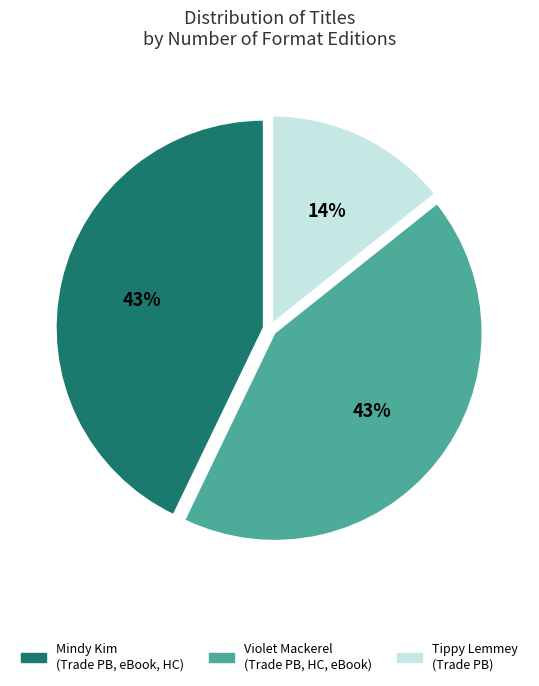

To the nearest percent, what is the average slice percentage?

33%